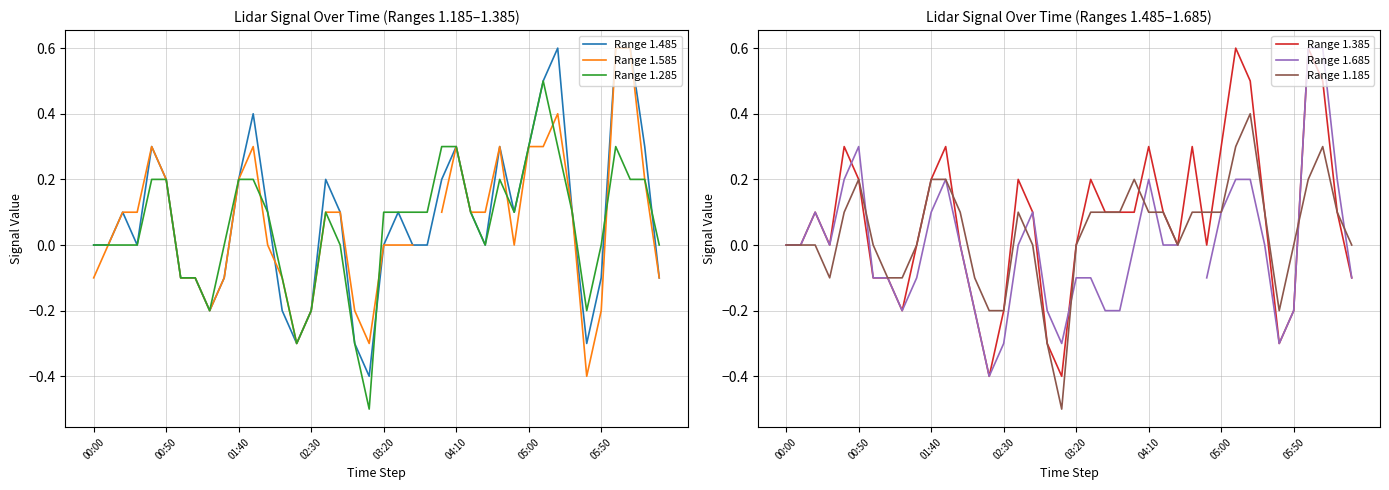

What is the difference between the second highest and minimum values in the Range 1.185 series?

0.8